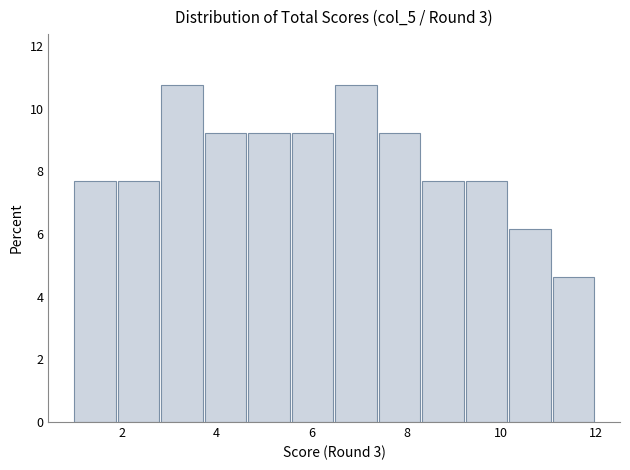

Reading left to right, list every bar in this chart as the range it spans on the x-axis followed by its height. Neither the bar edges nor the heights are printed on the chart, so give them approximately, as read against the axes.

1.0 to 2.0: 7.6
2.0 to 2.8: 7.6
2.8 to 3.8: 10.8
3.8 to 4.6: 9.2
4.6 to 5.6: 9.2
5.6 to 6.6: 9.2
6.6 to 7.4: 10.8
7.4 to 8.4: 9.2
8.4 to 9.2: 7.6
9.2 to 10.2: 7.6
10.2 to 11.0: 6.2
11.0 to 12.0: 4.6